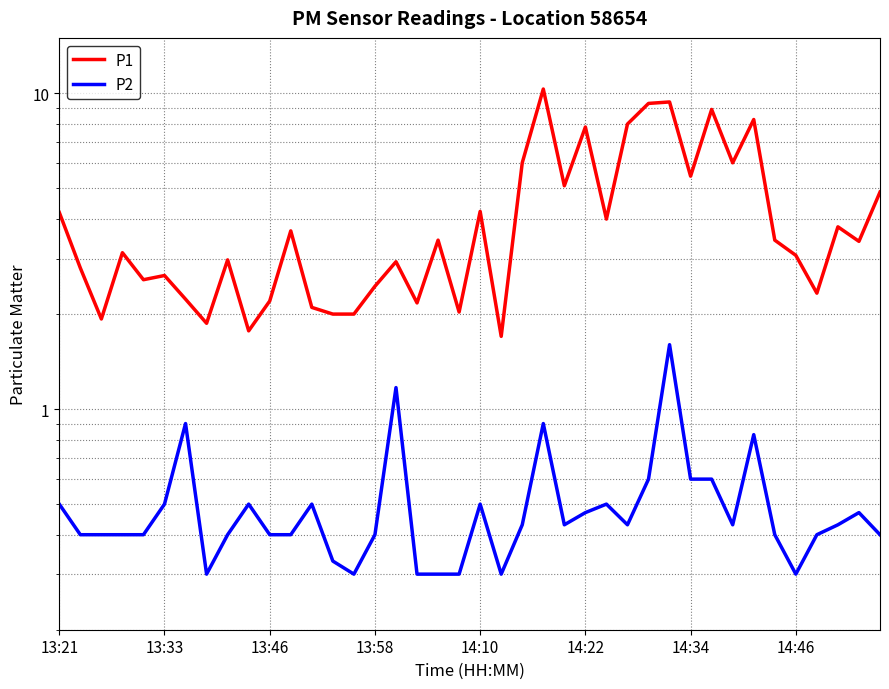

What is the greatest value displayed?

10.3